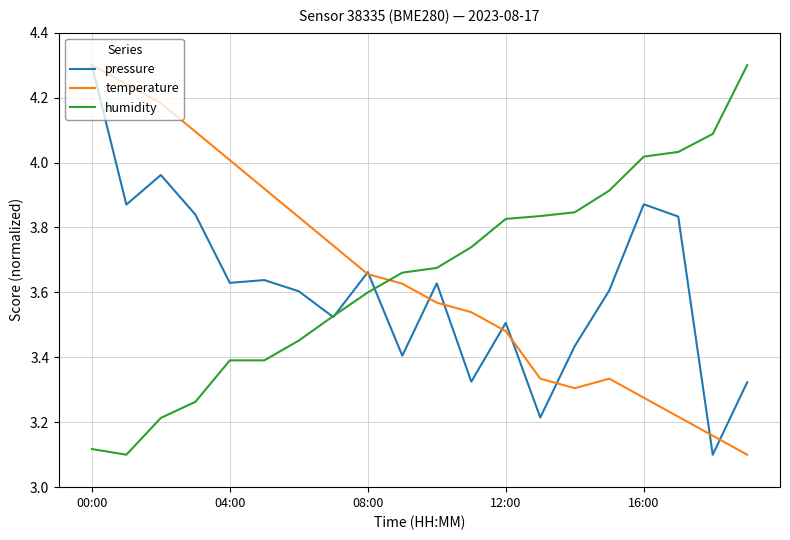

What is the highest value of the temperature series?

4.3